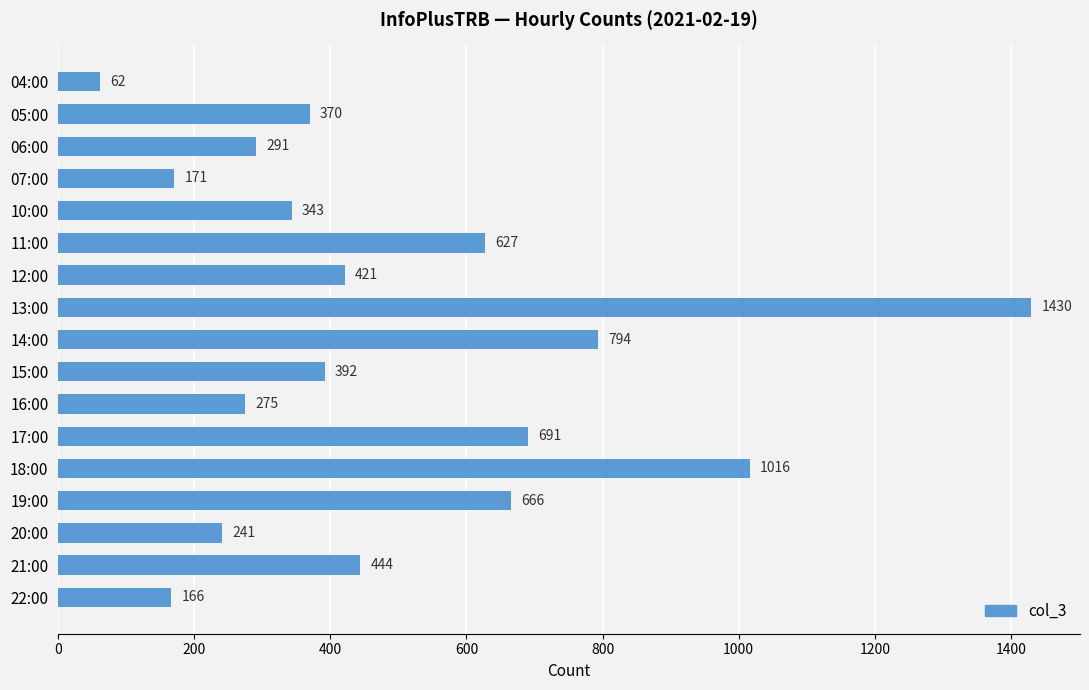

Rank the categories by value from lowest to highest.

04:00, 22:00, 07:00, 20:00, 16:00, 06:00, 10:00, 05:00, 15:00, 12:00, 21:00, 11:00, 19:00, 17:00, 14:00, 18:00, 13:00